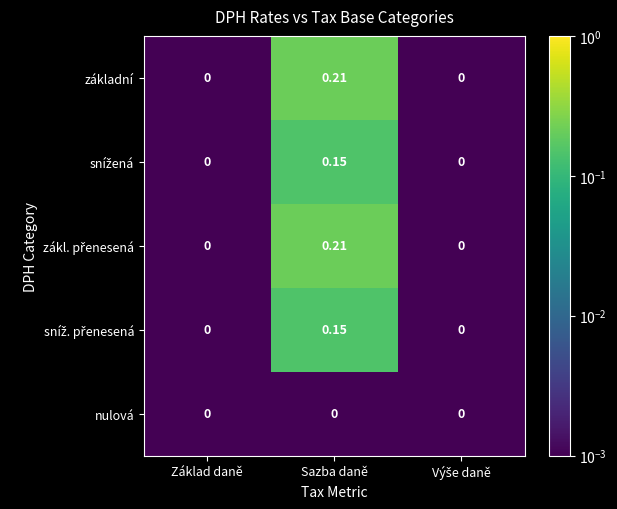

Which series has the widest spread of values?

základní